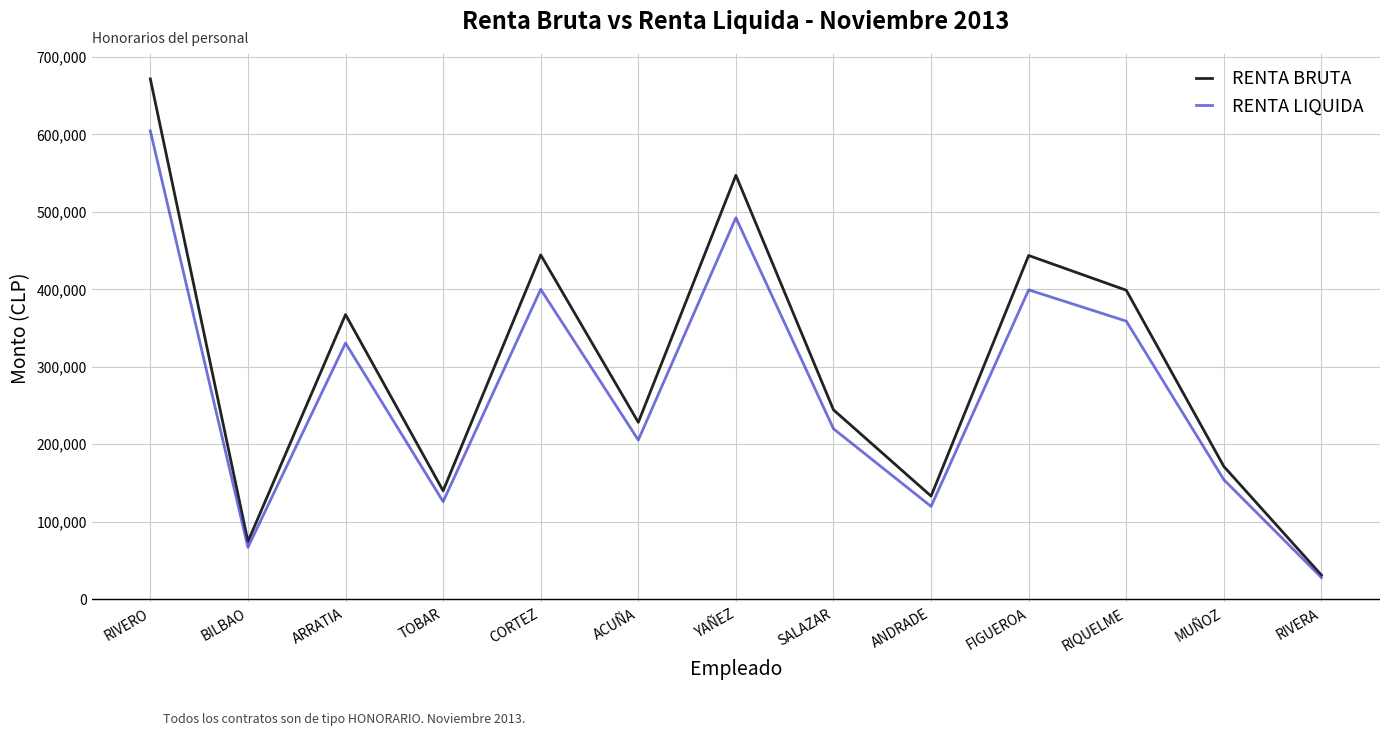

Between SALAZAR and FIGUEROA, which series saw the biggest shift?

RENTA BRUTA